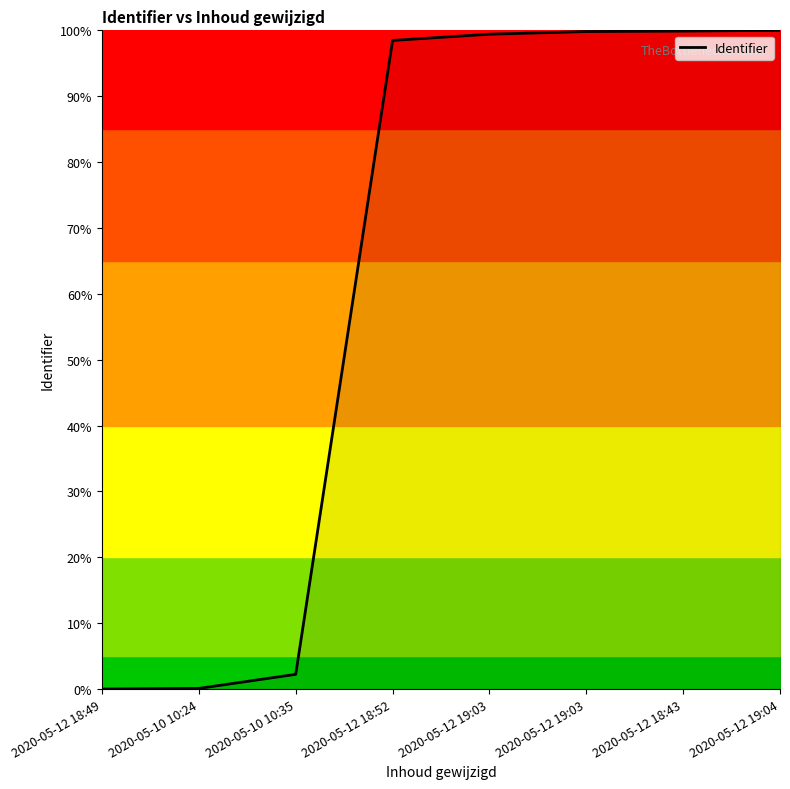

Which has a higher value, 2020-05-10 10:24 or 2020-05-10 10:35?

2020-05-10 10:35